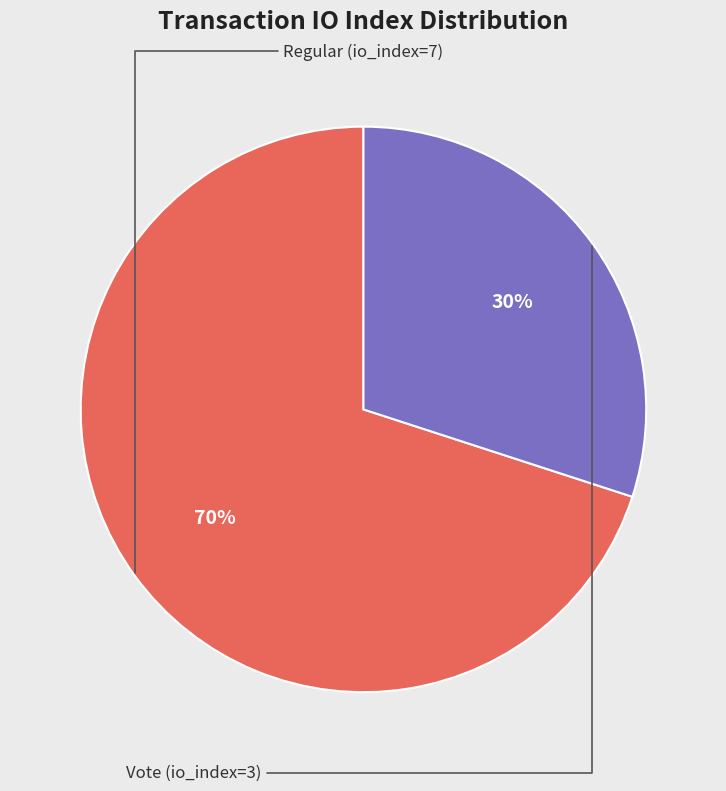

To the nearest percent, what is the difference between the largest and smallest slice percentages?

40%